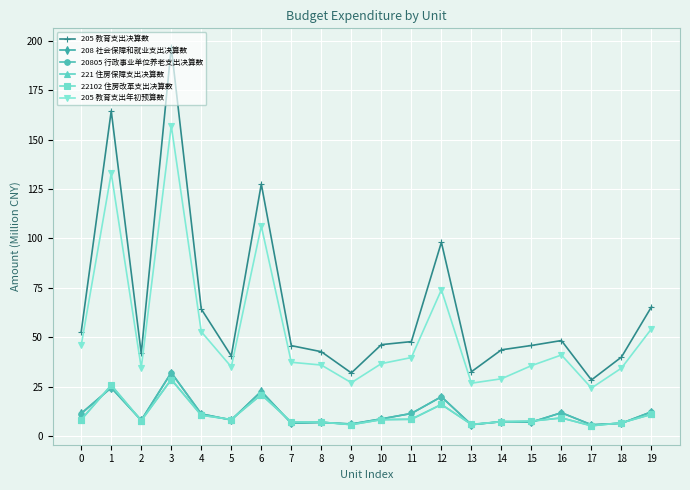

What is the difference between the 208 社会保障和就业支出决算数 values at 19 and 11?

0.8